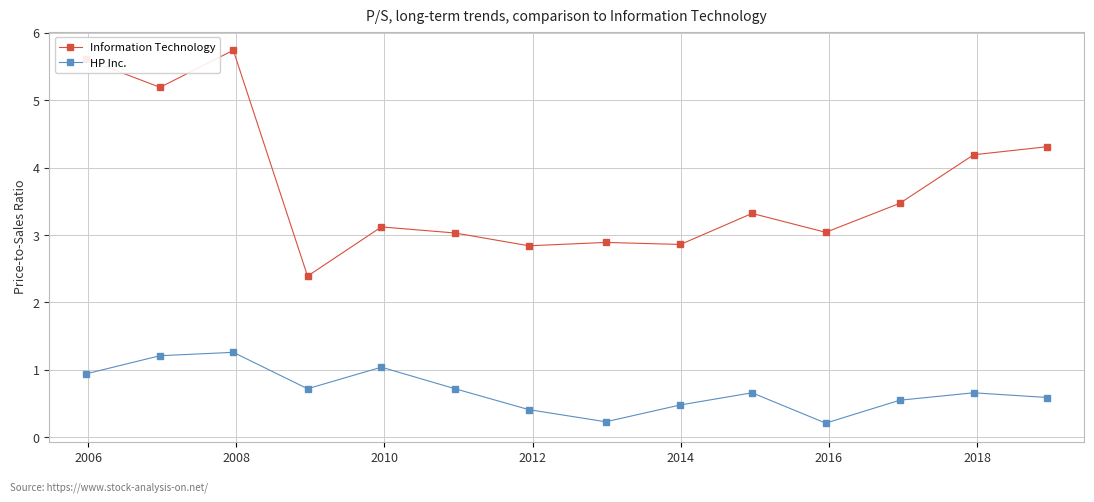

What is the value of the HP Inc. point at the 13th from the left?

0.7